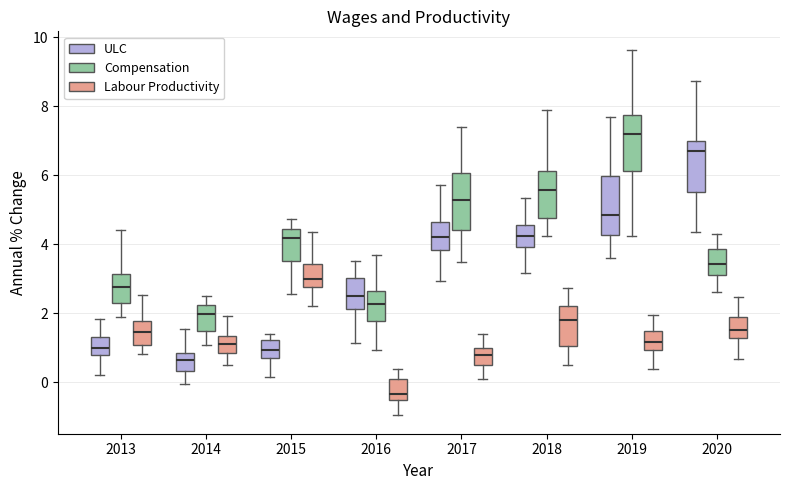

Reading left to right, transcribe this box plot: for each box, give where its median line is, the range the box spans, and where its two whiskers end, as read against the y-axis. The values are not printed on the chart, so give them approximately, as read against the axis.

2013 (ULC): median 1.0, box 0.8 to 1.4, whiskers 0.2 to 1.8
2013 (Compensation): median 2.8, box 2.2 to 3.2, whiskers 1.8 to 4.4
2013 (Labour Productivity): median 1.4, box 1.0 to 1.8, whiskers 0.8 to 2.6
2014 (ULC): median 0.6, box 0.4 to 0.8, whiskers 0.0 to 1.6
2014 (Compensation): median 2.0, box 1.4 to 2.2, whiskers 1.0 to 2.6
2014 (Labour Productivity): median 1.2, box 0.8 to 1.4, whiskers 0.6 to 2.0
2015 (ULC): median 1.0, box 0.8 to 1.2, whiskers 0.2 to 1.4
2015 (Compensation): median 4.2, box 3.6 to 4.4, whiskers 2.6 to 4.8
2015 (Labour Productivity): median 3.0, box 2.8 to 3.4, whiskers 2.2 to 4.4
2016 (ULC): median 2.4, box 2.2 to 3.0, whiskers 1.2 to 3.6
2016 (Compensation): median 2.2, box 1.8 to 2.6, whiskers 1.0 to 3.6
2016 (Labour Productivity): median -0.4, box -0.6 to 0.0, whiskers -1.0 to 0.4
2017 (ULC): median 4.2, box 3.8 to 4.6, whiskers 3.0 to 5.8
2017 (Compensation): median 5.2, box 4.4 to 6.0, whiskers 3.4 to 7.4
2017 (Labour Productivity): median 0.8, box 0.6 to 1.0, whiskers 0.2 to 1.4
2018 (ULC): median 4.2, box 4.0 to 4.6, whiskers 3.2 to 5.4
2018 (Compensation): median 5.6, box 4.8 to 6.2, whiskers 4.2 to 7.8
2018 (Labour Productivity): median 1.8, box 1.0 to 2.2, whiskers 0.6 to 2.8
2019 (ULC): median 4.8, box 4.2 to 6.0, whiskers 3.6 to 7.6
2019 (Compensation): median 7.2, box 6.2 to 7.8, whiskers 4.2 to 9.6
2019 (Labour Productivity): median 1.2, box 1.0 to 1.4, whiskers 0.4 to 2.0
2020 (ULC): median 6.6, box 5.6 to 7.0, whiskers 4.4 to 8.8
2020 (Compensation): median 3.4, box 3.2 to 3.8, whiskers 2.6 to 4.2
2020 (Labour Productivity): median 1.6, box 1.2 to 1.8, whiskers 0.6 to 2.4